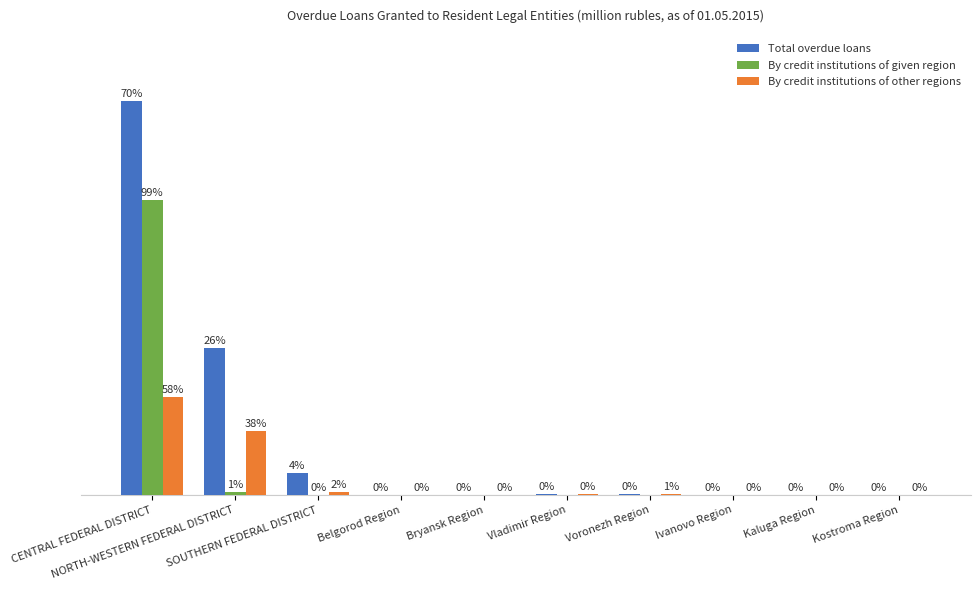

At which category is the sum across all series the highest?

CENTRAL FEDERAL DISTRICT